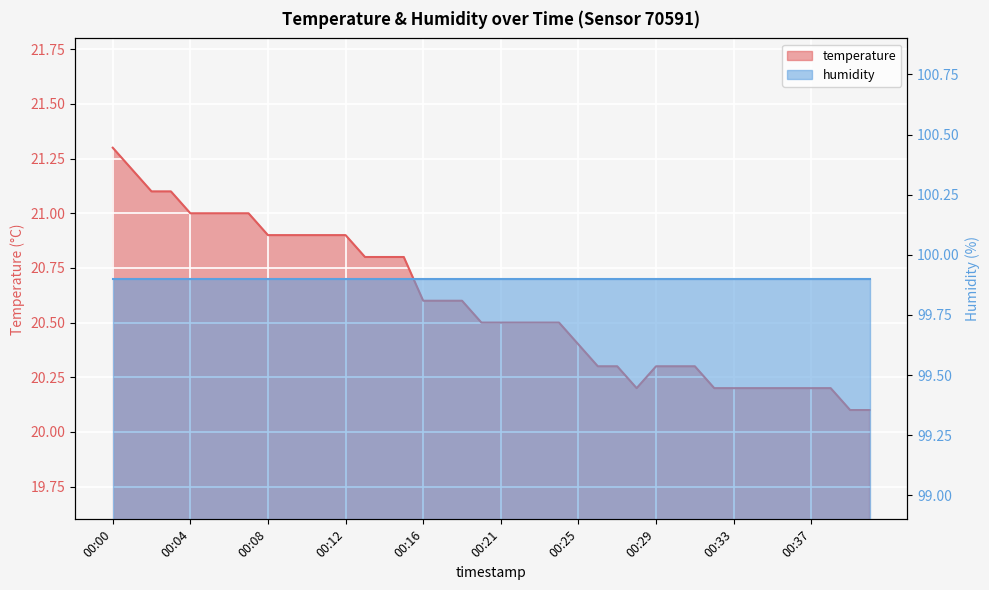

Does the chart display data point markers on the line(s)?

No